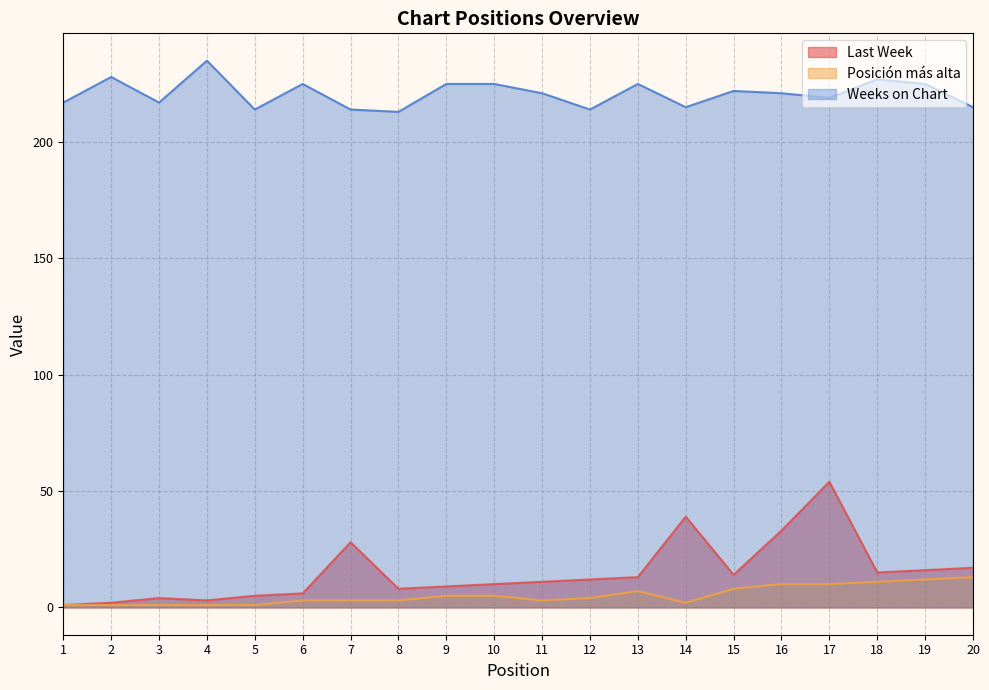

What is the difference between the maximum and second lowest values in the Last Week series?

52